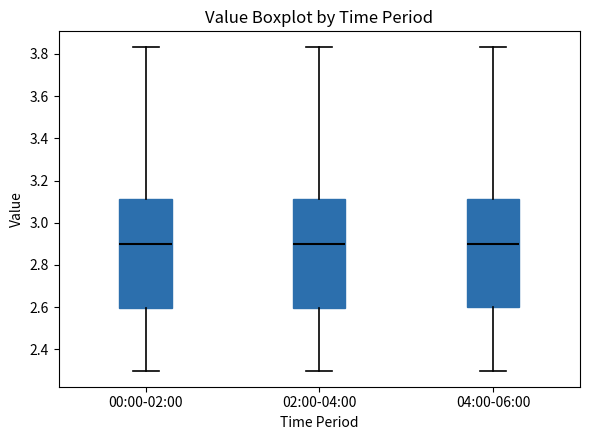

Reading left to right, read every box against the y-axis: the position of its median line, the range the box covers, and the ends of its whiskers. The values are not printed on the chart, so give them approximately, as read against the axis.

00:00-02:00: median 2.90, box 2.60 to 3.12, whiskers 2.30 to 3.84
02:00-04:00: median 2.90, box 2.60 to 3.12, whiskers 2.30 to 3.84
04:00-06:00: median 2.90, box 2.60 to 3.12, whiskers 2.30 to 3.84